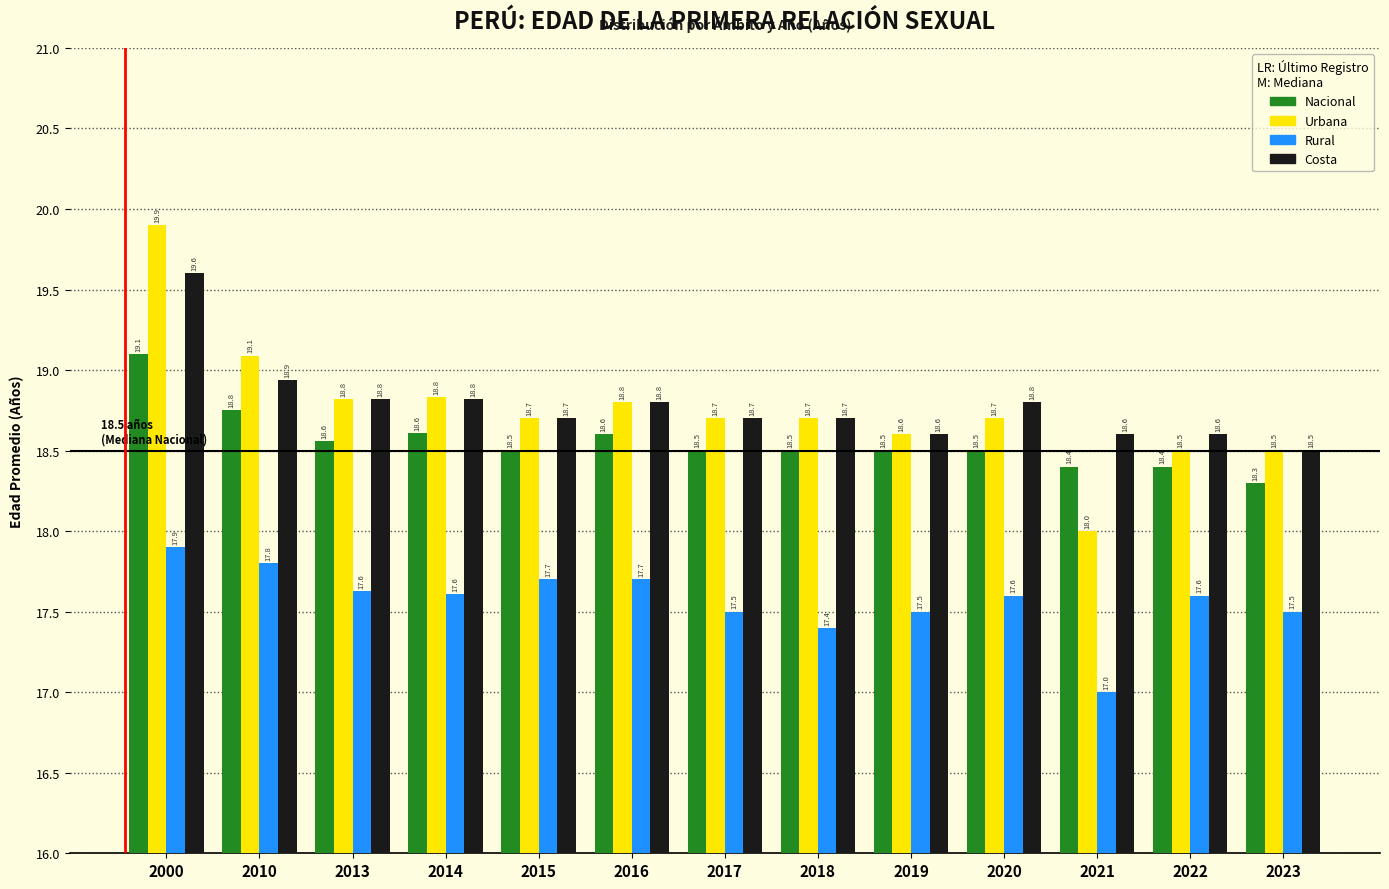

Reading right to left, list all the values displayed in this chart.

Nacional: 18.3	18.4	18.4	18.5	18.5	18.5	18.5	18.6	18.5	18.6	18.6	18.8	19.1
Urbana: 18.5	18.5	18.0	18.7	18.6	18.7	18.7	18.8	18.7	18.8	18.8	19.1	19.9
Rural: 17.5	17.6	17.0	17.6	17.5	17.4	17.5	17.7	17.7	17.6	17.6	17.8	17.9
Costa: 18.5	18.6	18.6	18.8	18.6	18.7	18.7	18.8	18.7	18.8	18.8	18.9	19.6